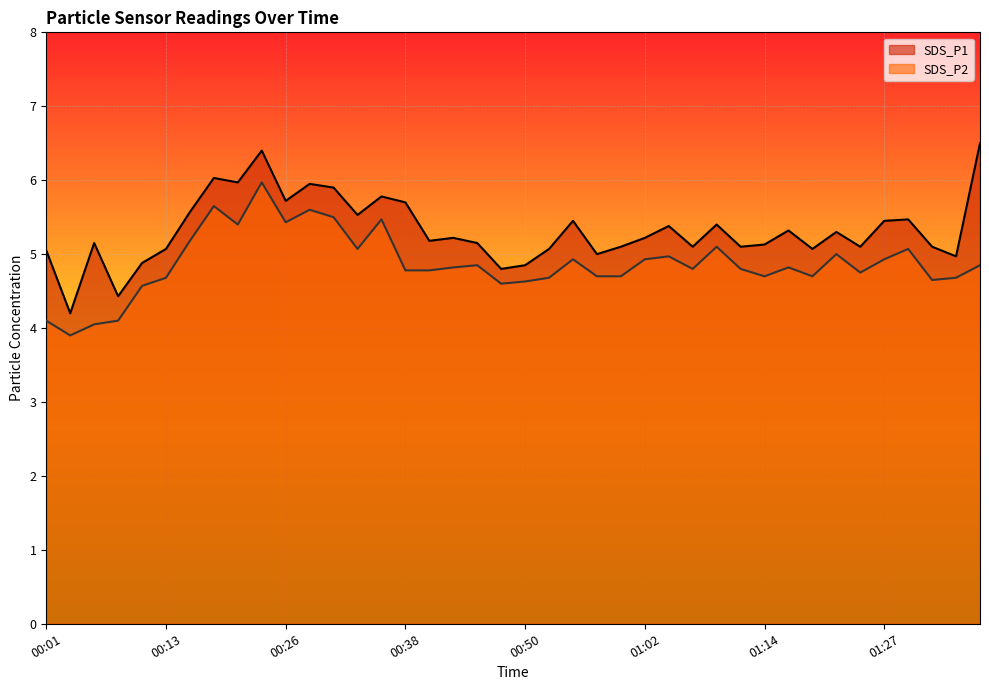

True or false: SDS_P2 and SDS_P1 intersect in this chart.

False